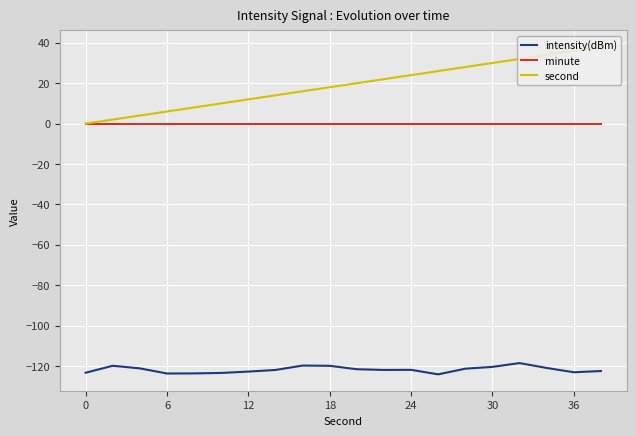

True or false: minute and intensity(dBm) intersect in this chart.

False